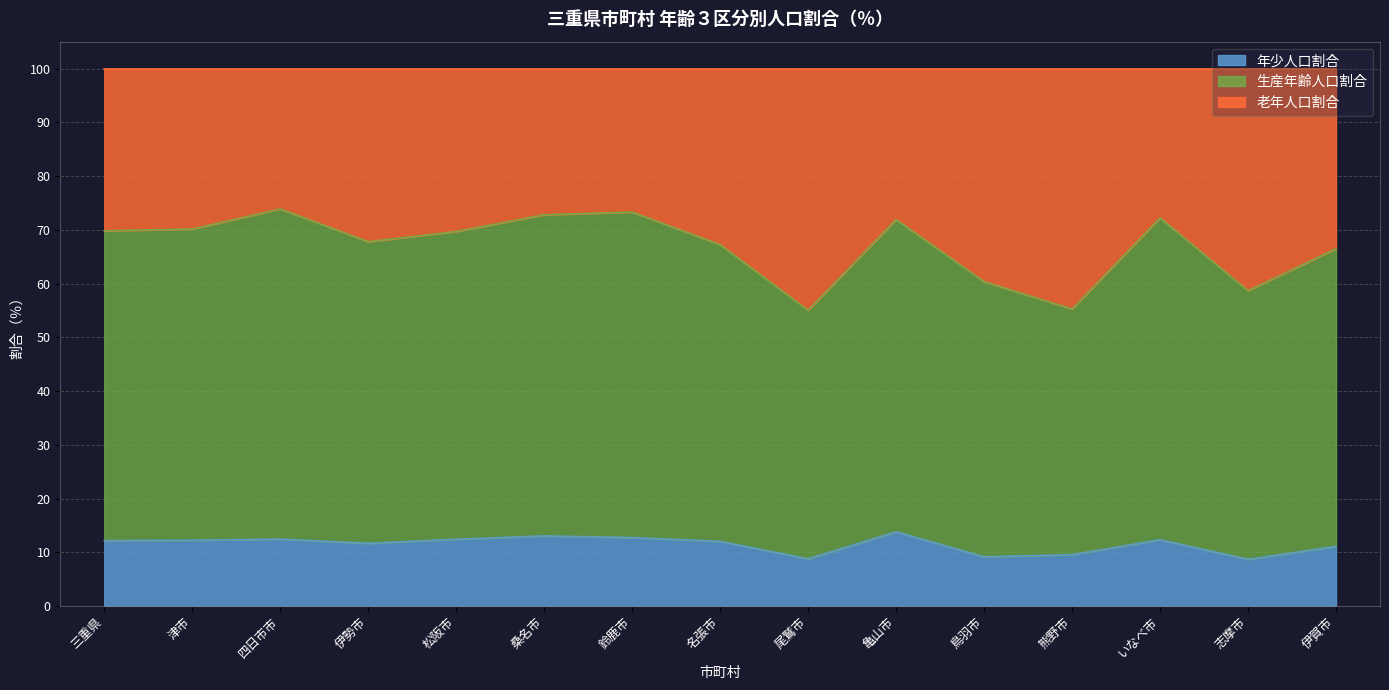

Which label corresponds to the largest value in the chart?

四日市市